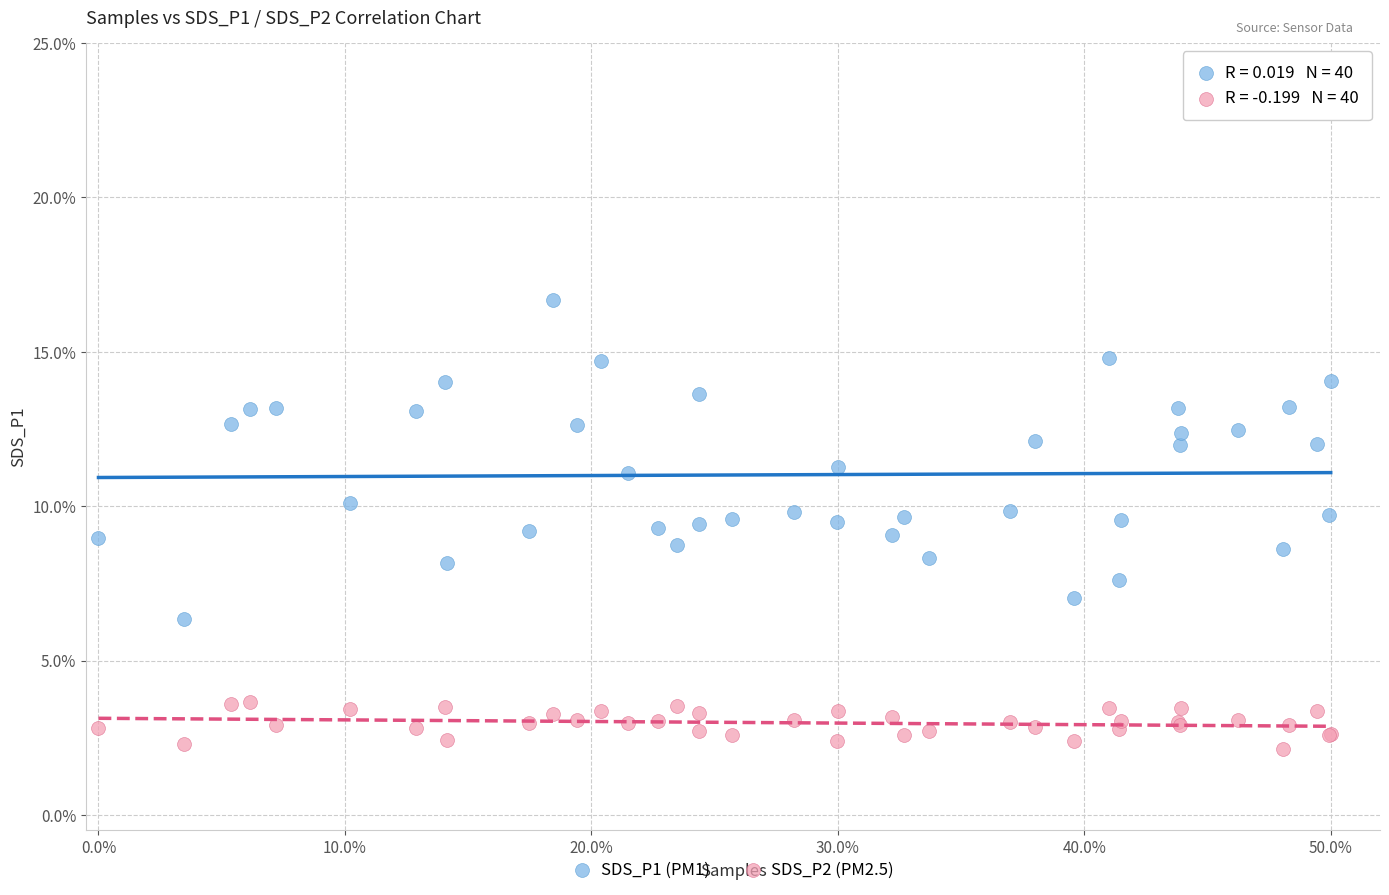

What are all the series names shown in the legend?

SDS_P1 (PM1), SDS_P2 (PM2.5)